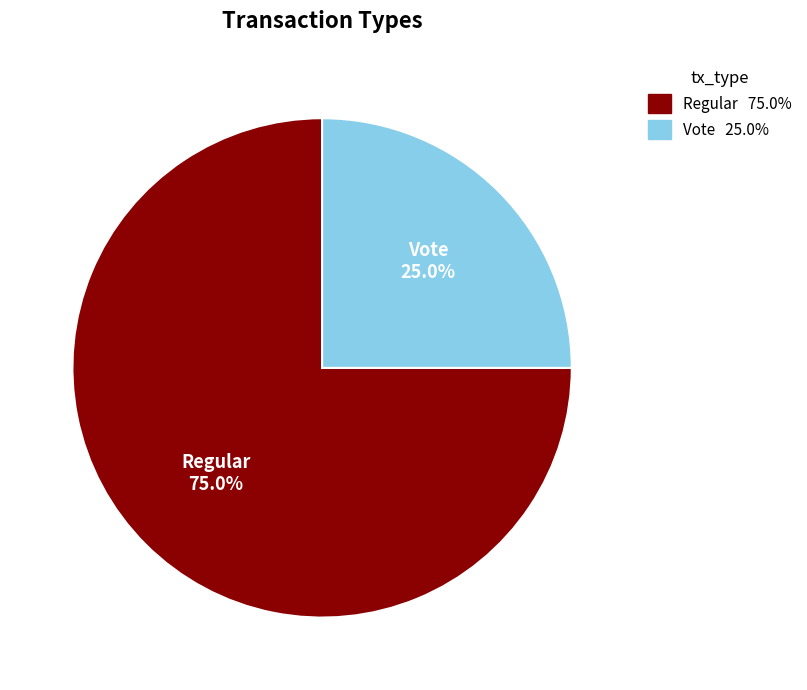

To the nearest percent, what is the average slice percentage?

50%